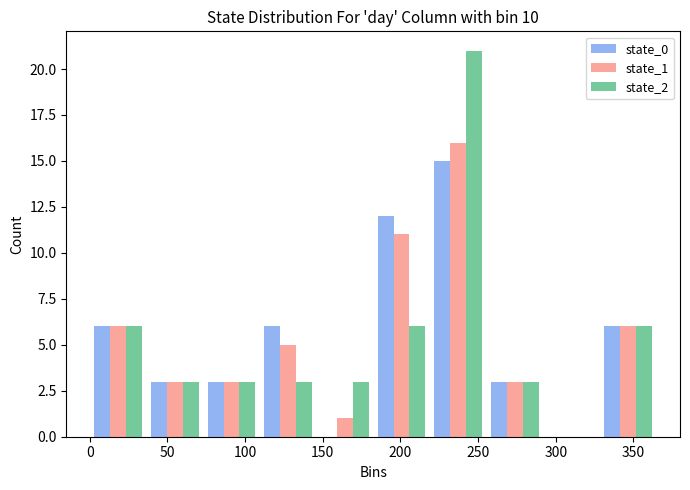

Reading left to right, list every range on the x-axis with the height of the bar of each series over it. Neither the bar edges nor the heights are printed on the chart, so give them approximately, as read against the axes.

0.0 to 36.5: state_0=6	state_1=6	state_2=6
36.5 to 73.0: state_0=3	state_1=3	state_2=3
73.0 to 109.5: state_0=3	state_1=3	state_2=3
109.5 to 146.0: state_0=6	state_1=5	state_2=3
146.0 to 182.5: state_0=0	state_1=1	state_2=3
182.5 to 219.0: state_0=12	state_1=11	state_2=6
219.0 to 255.5: state_0=15	state_1=16	state_2=21
255.5 to 292.0: state_0=3	state_1=3	state_2=3
292.0 to 328.5: state_0=0	state_1=0	state_2=0
328.5 to 365.0: state_0=6	state_1=6	state_2=6